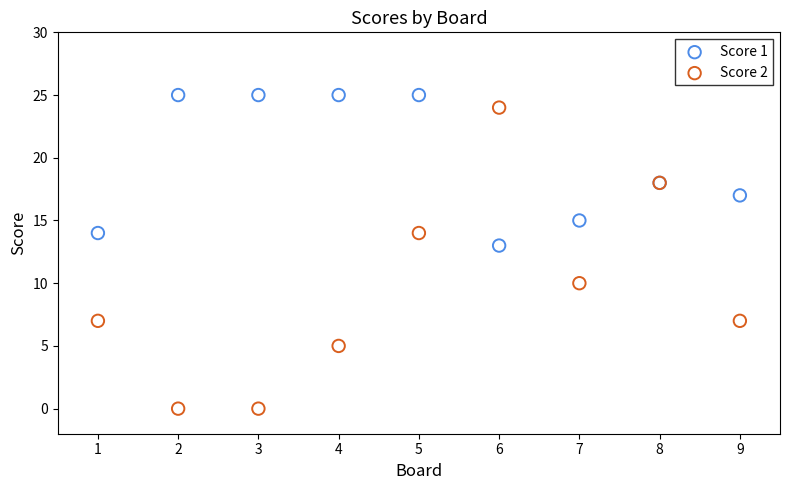

Which series reaches the minimum Y coordinate?

Score 2